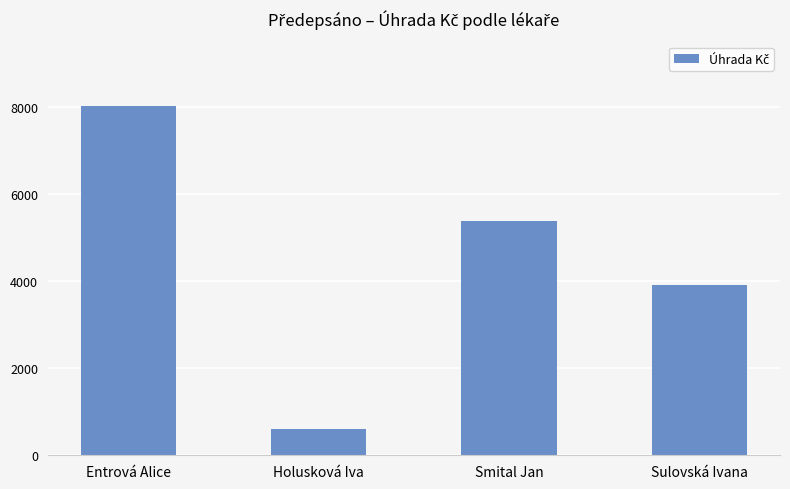

Between Entrová Alice and Smital Jan, which is larger?

Entrová Alice